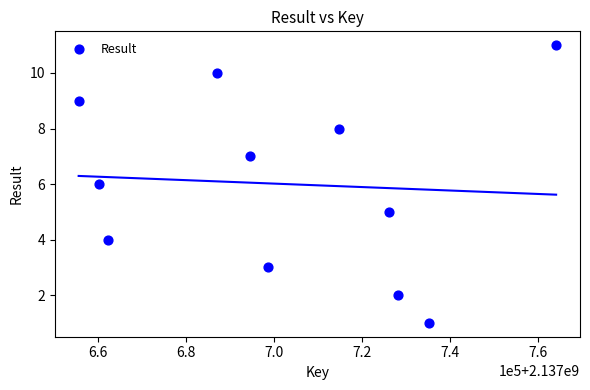

What is the average X value?

2137702432